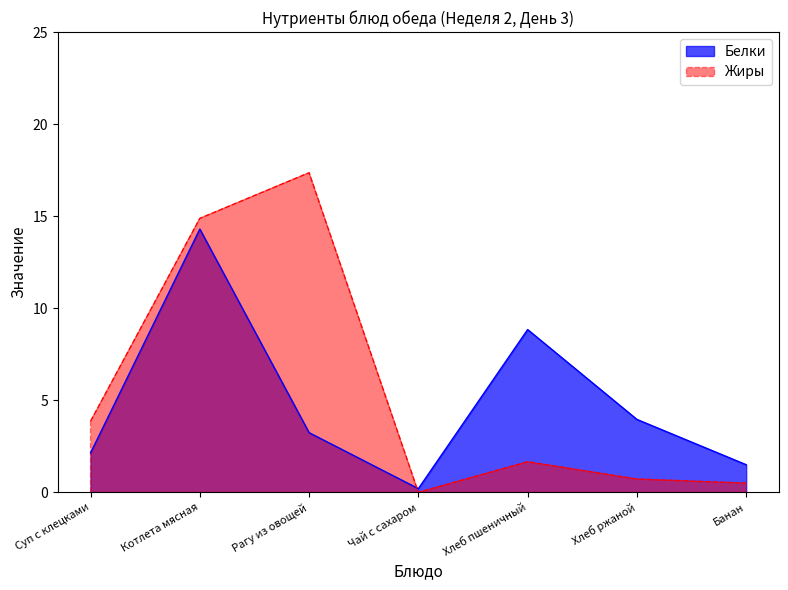

What is the approximate value of Белки at Котлета мясная?

14.3